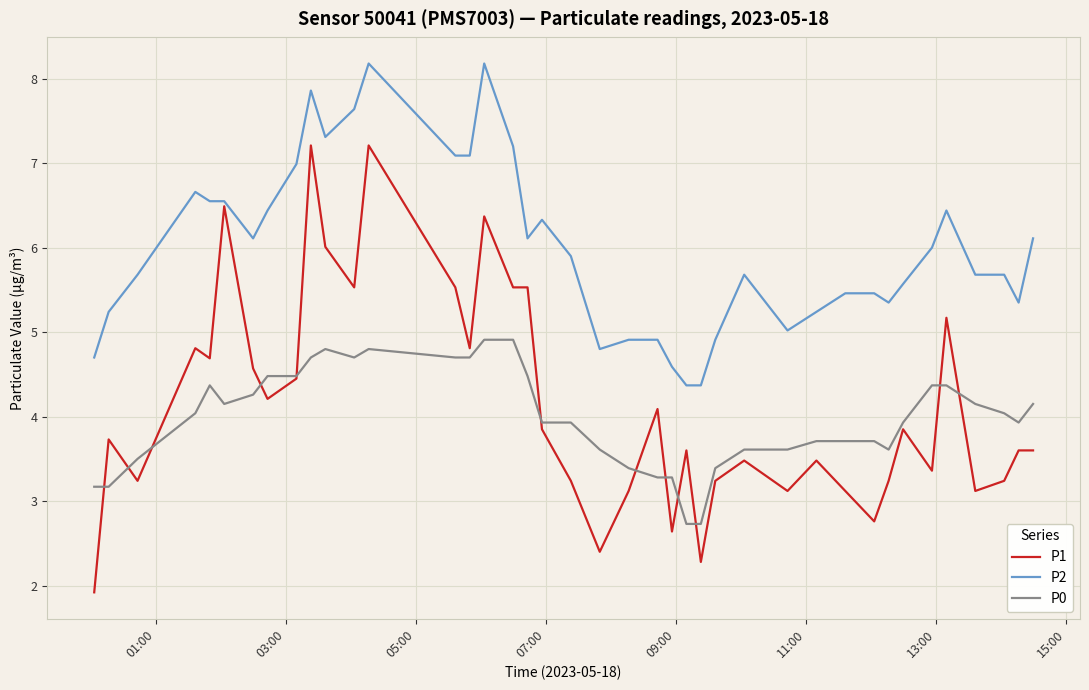

What is the minimum value shown in the chart?

1.9